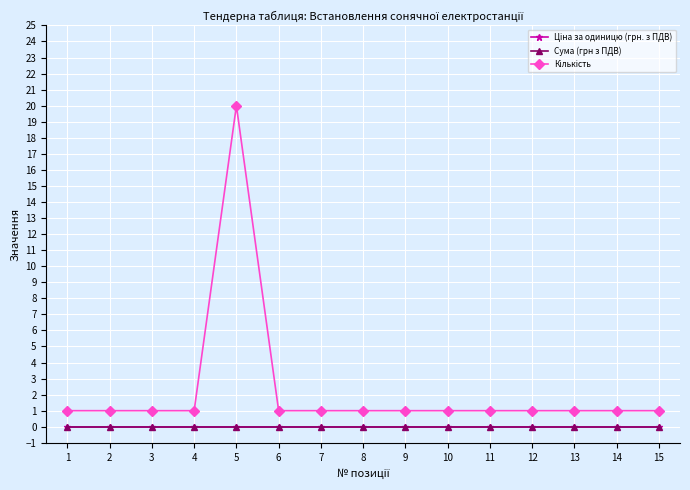

At how many categories does at least one series exceed 10?

1